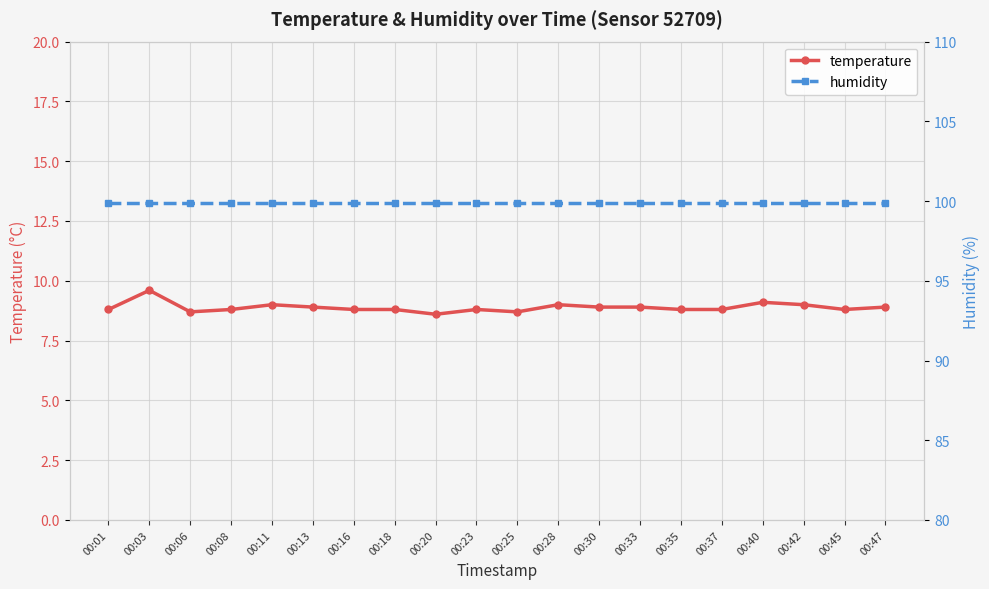

Is the value of temperature at 00:23 greater than the value of humidity at 00:40?

No